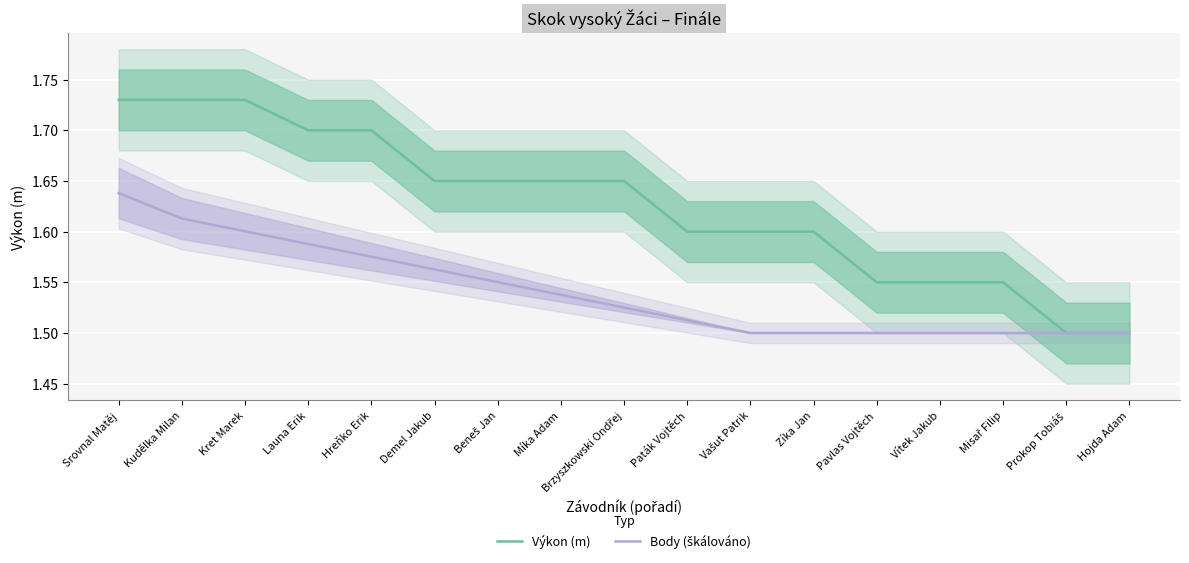

What is the value of the Body (škálováno) point at the 6th from the left?

1.6